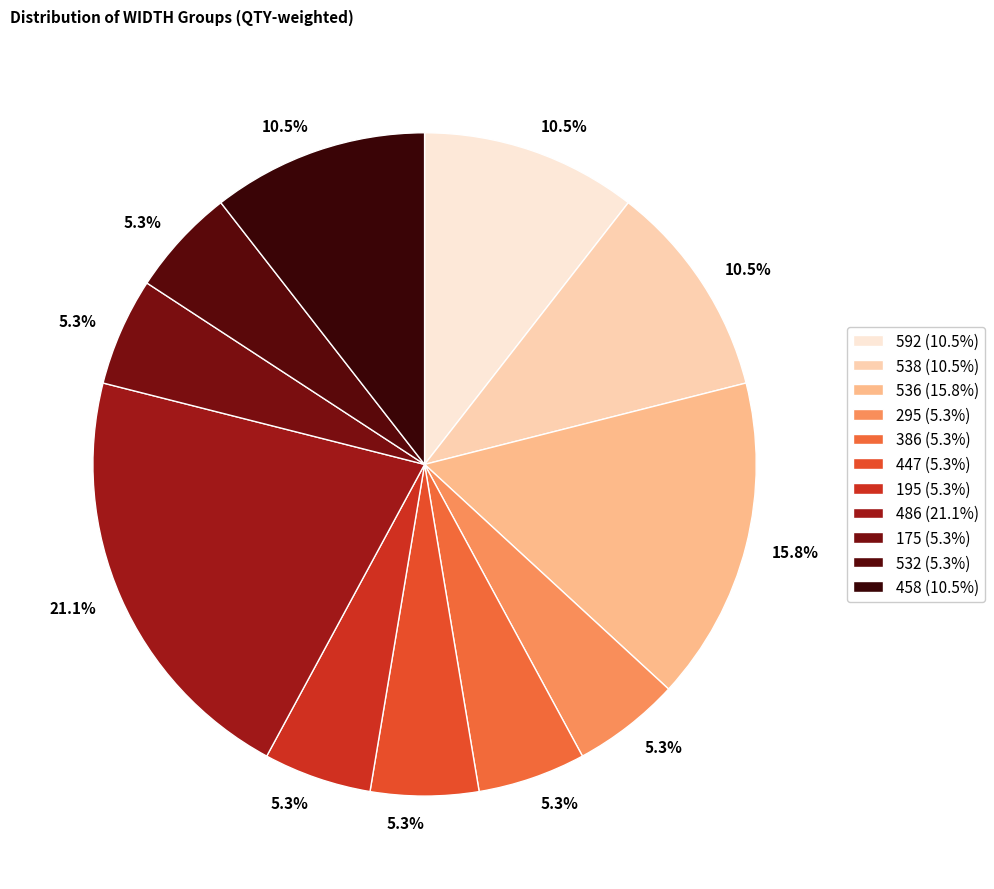

Which category has the smallest portion of the pie?

295